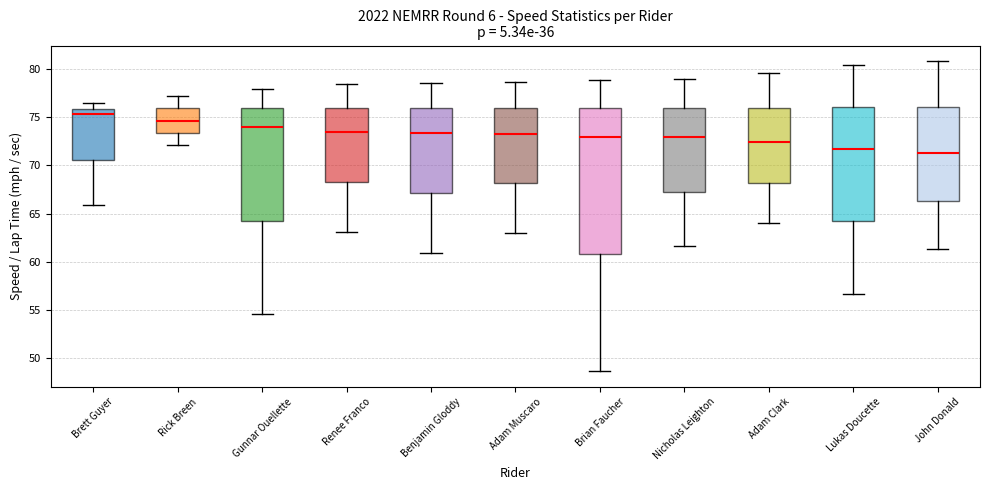

Reading left to right, read every box against the y-axis: the position of its median line, the range the box covers, and the ends of its whiskers. The values are not printed on the chart, so give them approximately, as read against the axis.

Brett Guyer: median 75.5, box 70.5 to 76.0, whiskers 66.0 to 76.5
Rick Breen: median 74.5, box 73.5 to 76.0, whiskers 72.0 to 77.0
Gunnar Ouellette: median 74.0, box 64.5 to 76.0, whiskers 54.5 to 78.0
Renee Franco: median 73.5, box 68.5 to 76.0, whiskers 63.0 to 78.5
Benjamin Gloddy: median 73.5, box 67.0 to 76.0, whiskers 61.0 to 78.5
Adam Muscaro: median 73.5, box 68.0 to 76.0, whiskers 63.0 to 78.5
Brian Faucher: median 73.0, box 61.0 to 76.0, whiskers 48.5 to 79.0
Nicholas Leighton: median 73.0, box 67.0 to 76.0, whiskers 61.5 to 79.0
Adam Clark: median 72.5, box 68.0 to 76.0, whiskers 64.0 to 79.5
Lukas Doucette: median 71.5, box 64.0 to 76.0, whiskers 56.5 to 80.5
John Donald: median 71.5, box 66.5 to 76.0, whiskers 61.5 to 81.0